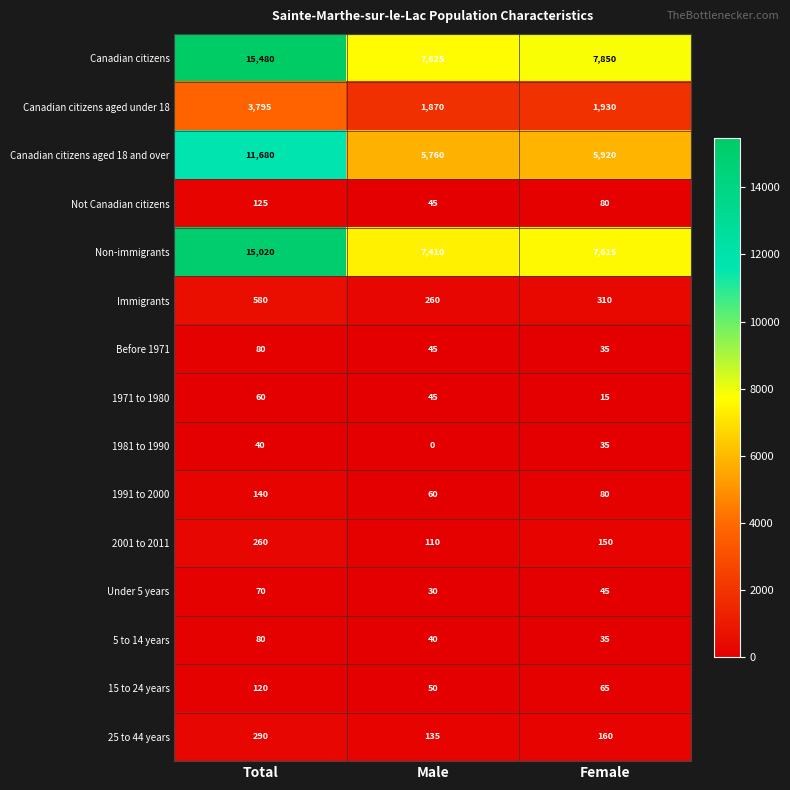

How many data points does each series have?

3